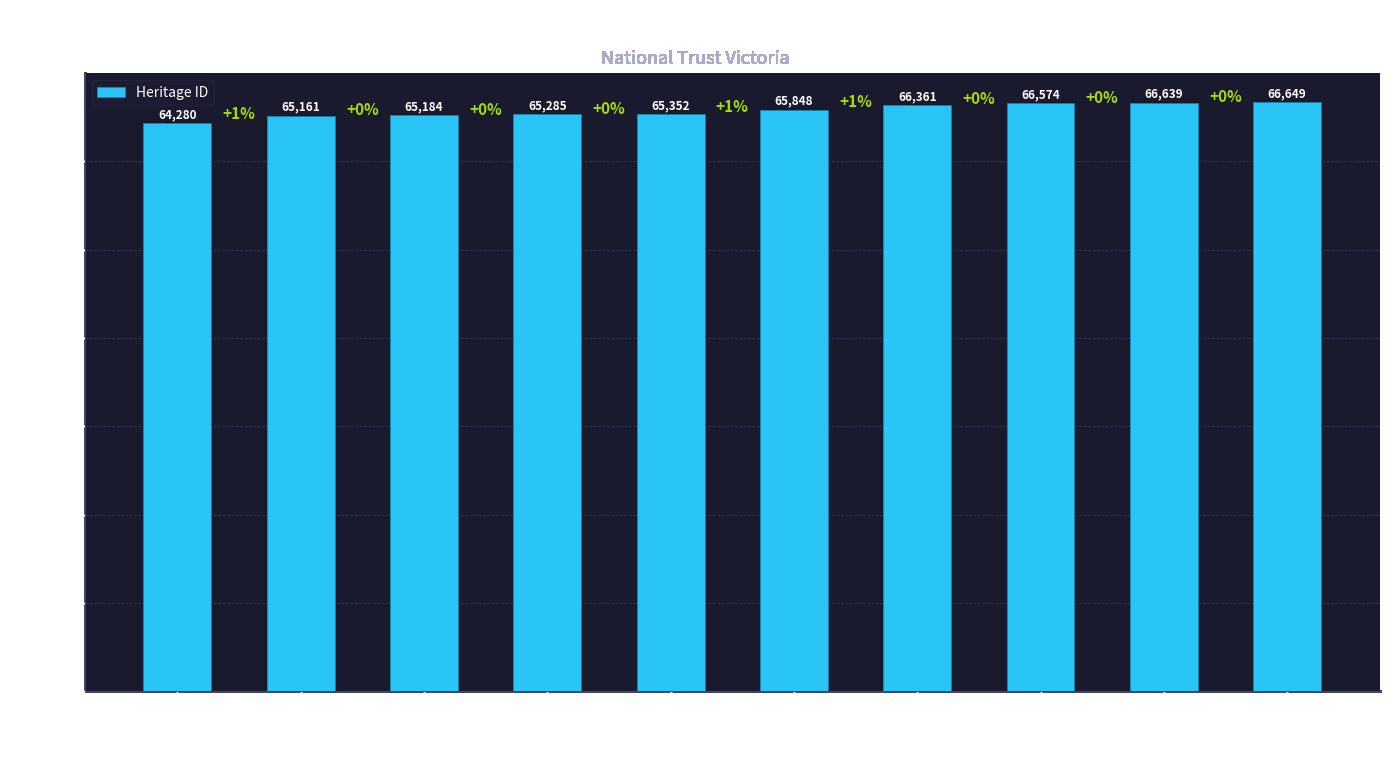

Where is the data nearest to the value 65464?

Terrace